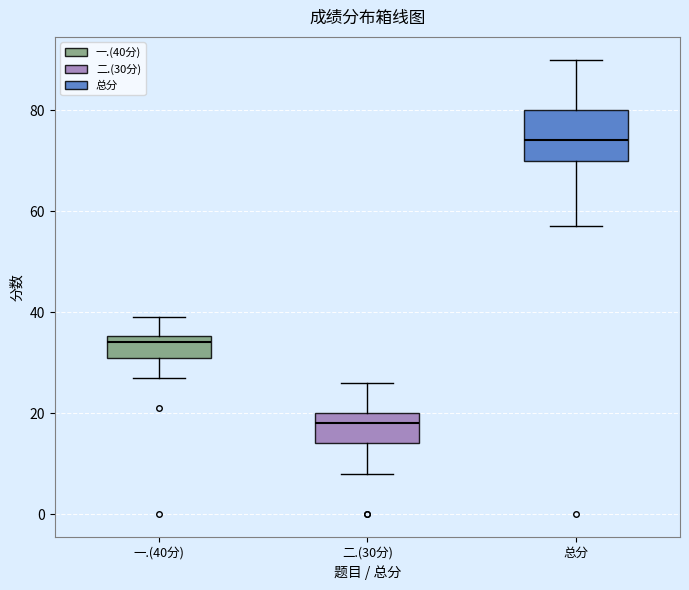

Reading left to right, transcribe this box plot: for each box, give where its median line is, the range the box spans, and where its two whiskers end, as read against the y-axis. The values are not printed on the chart, so give them approximately, as read against the axis.

一.(40分): median 34, box 32 to 36, whiskers 28 to 40
二.(30分): median 18, box 14 to 20, whiskers 8 to 26
总分: median 74, box 70 to 80, whiskers 58 to 90